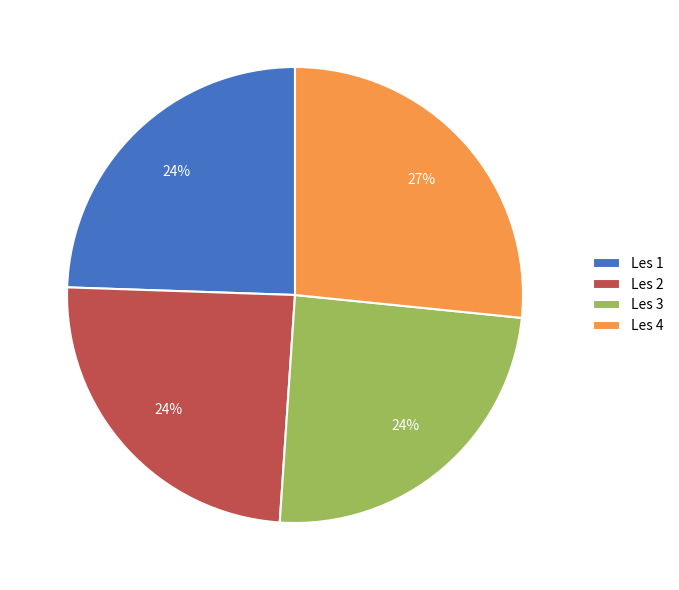

To the nearest percent, what percentage of the pie is Les 2?

24%